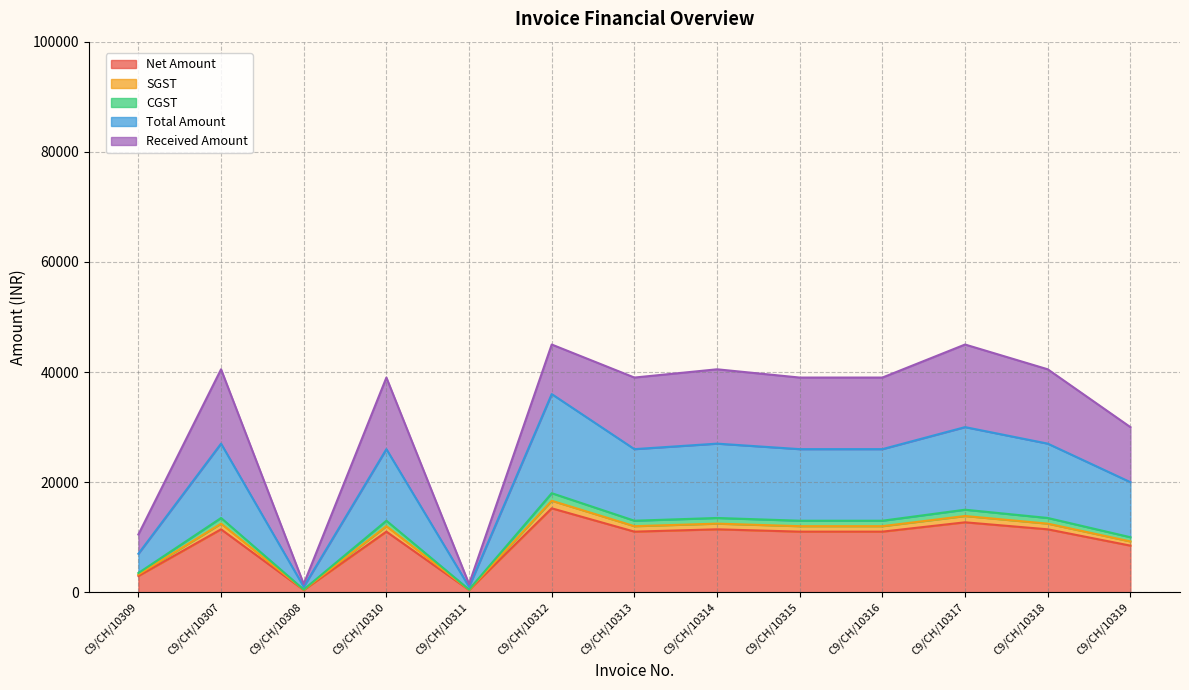

What is the label of the 6th point from the right?

C9/CH/10314